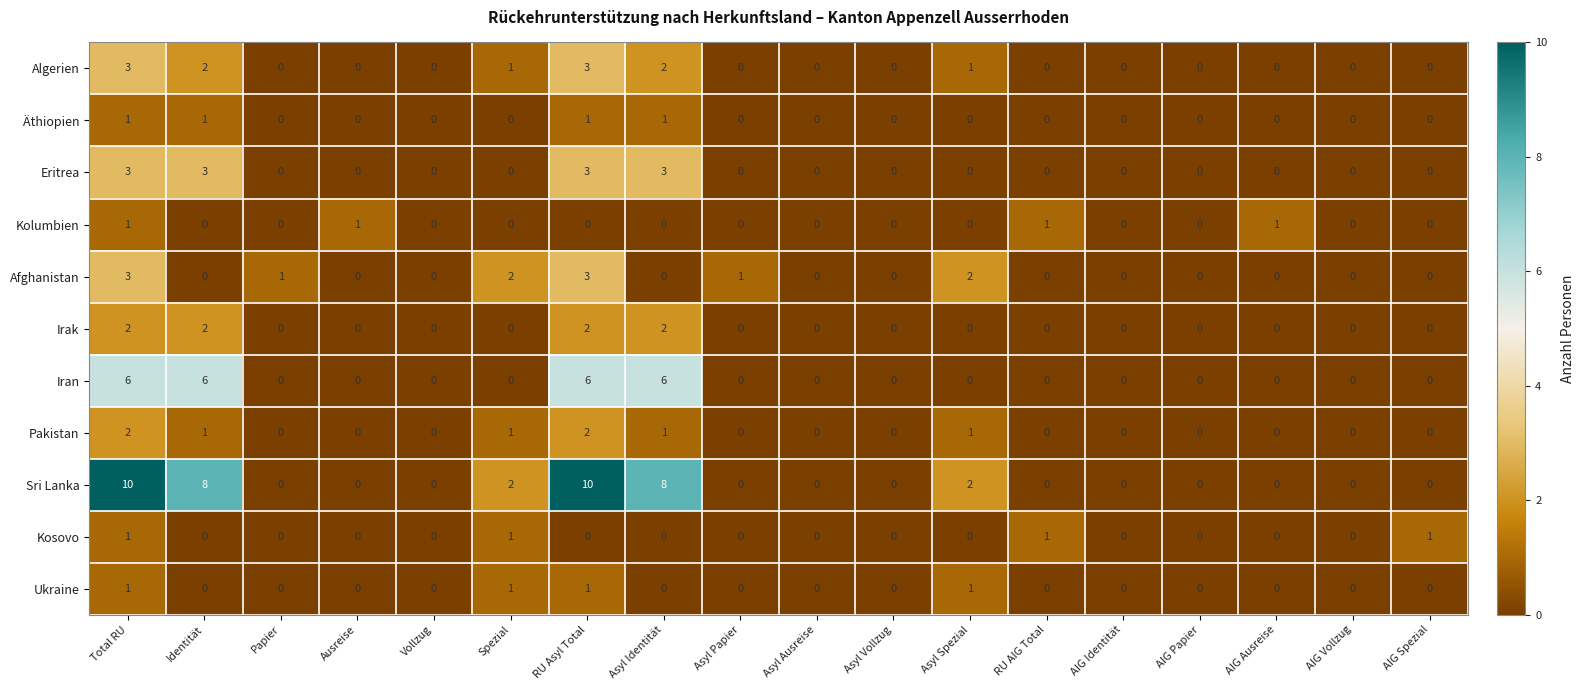

What is the difference between the highest and lowest values at Asyl Papier?

1